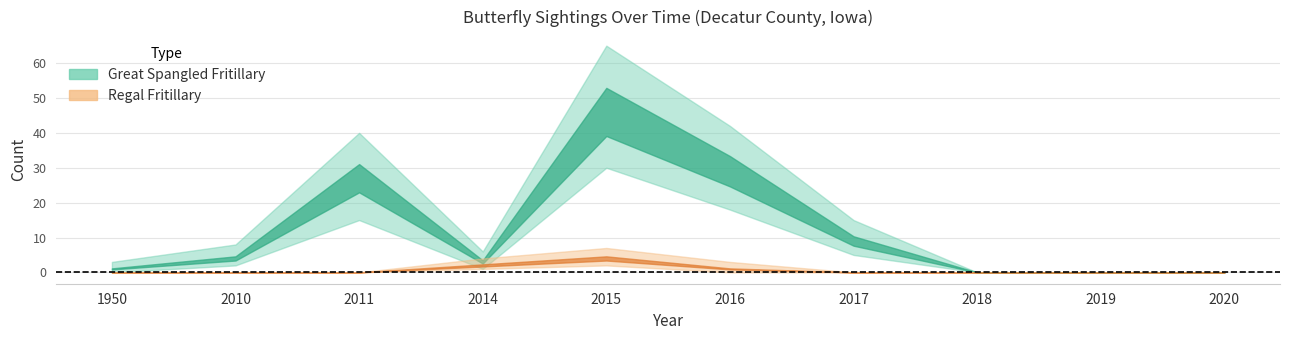

At 2011, list the series in order from smallest to largest.

Regal Fritillary, Great Spangled Fritillary